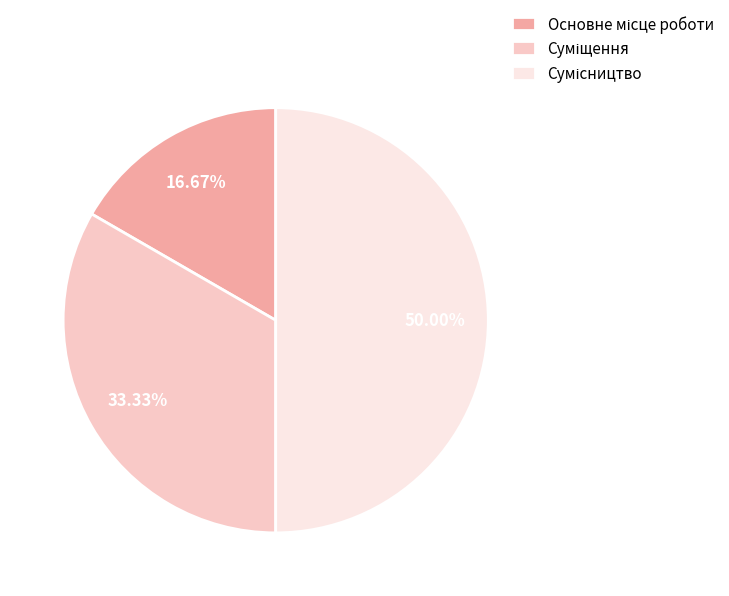

Is there a majority slice in this chart?

No